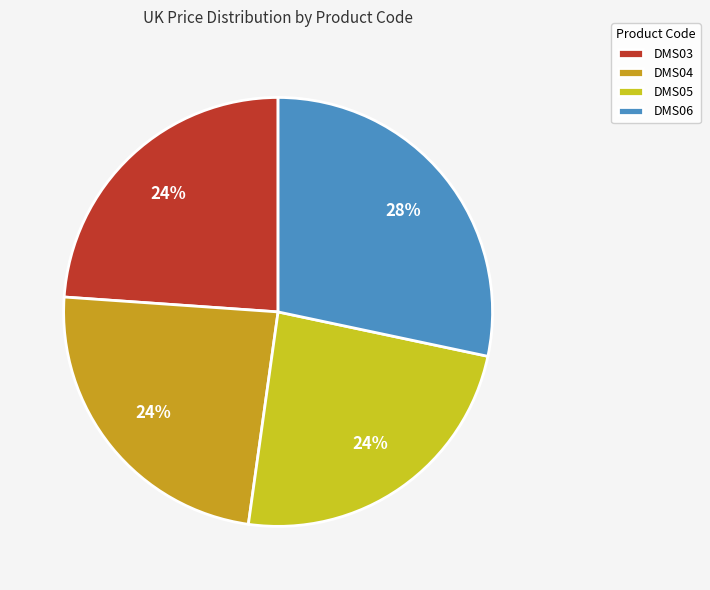

Rank the categories by value from highest to lowest.

DMS06, DMS03, DMS04, DMS05